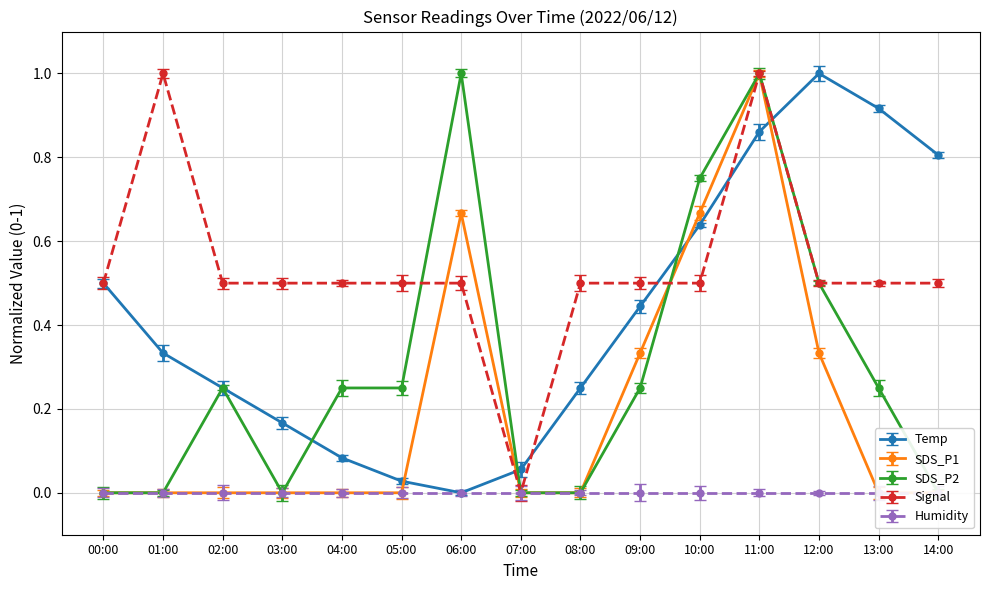

List the series in order of their peak value, lowest first.

Temp, SDS_P1, SDS_P2, Signal